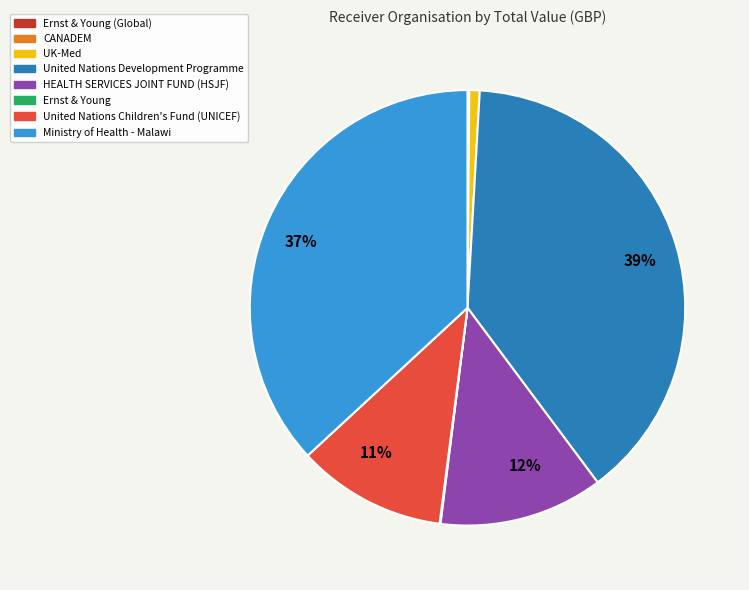

Is there a majority slice in this chart?

No